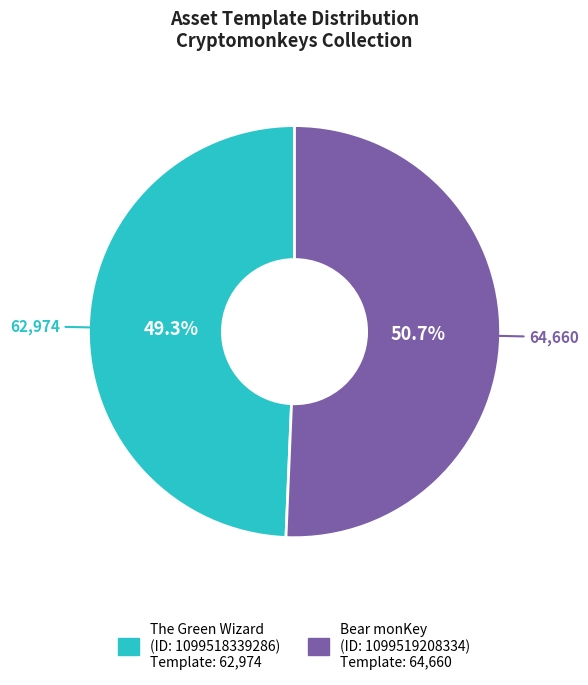

Is there any slice that represents more than half of the pie?

Yes